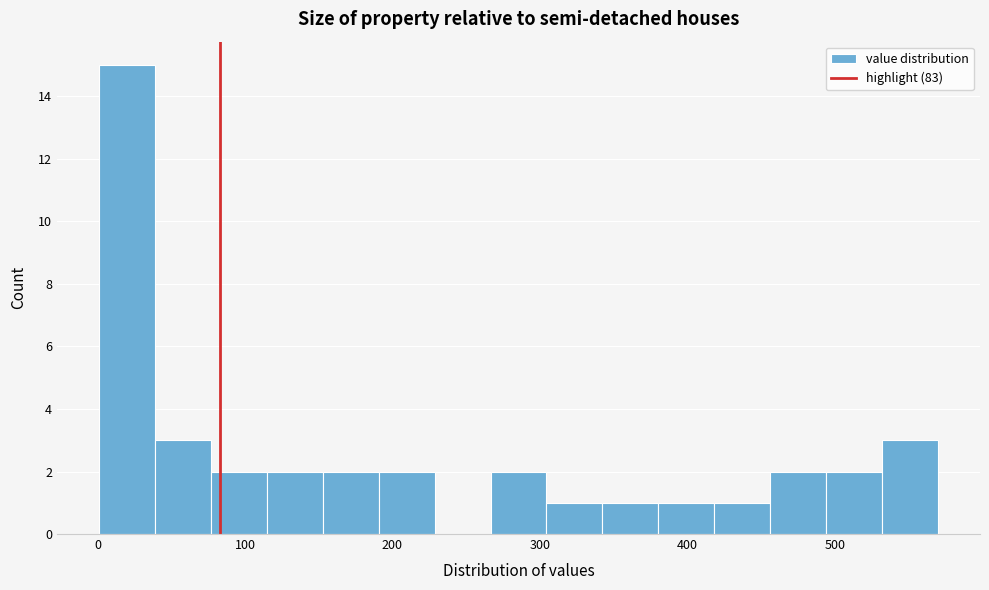

Read against the x-axis, roughly where is the centre of the tallest bar?

20